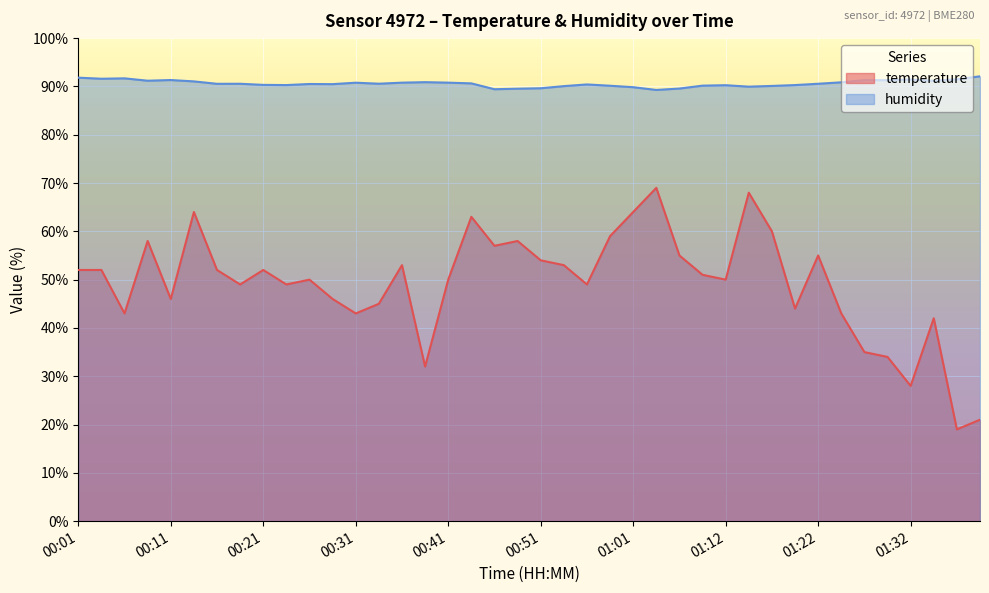

How many interior local valleys does the temperature series have?

12